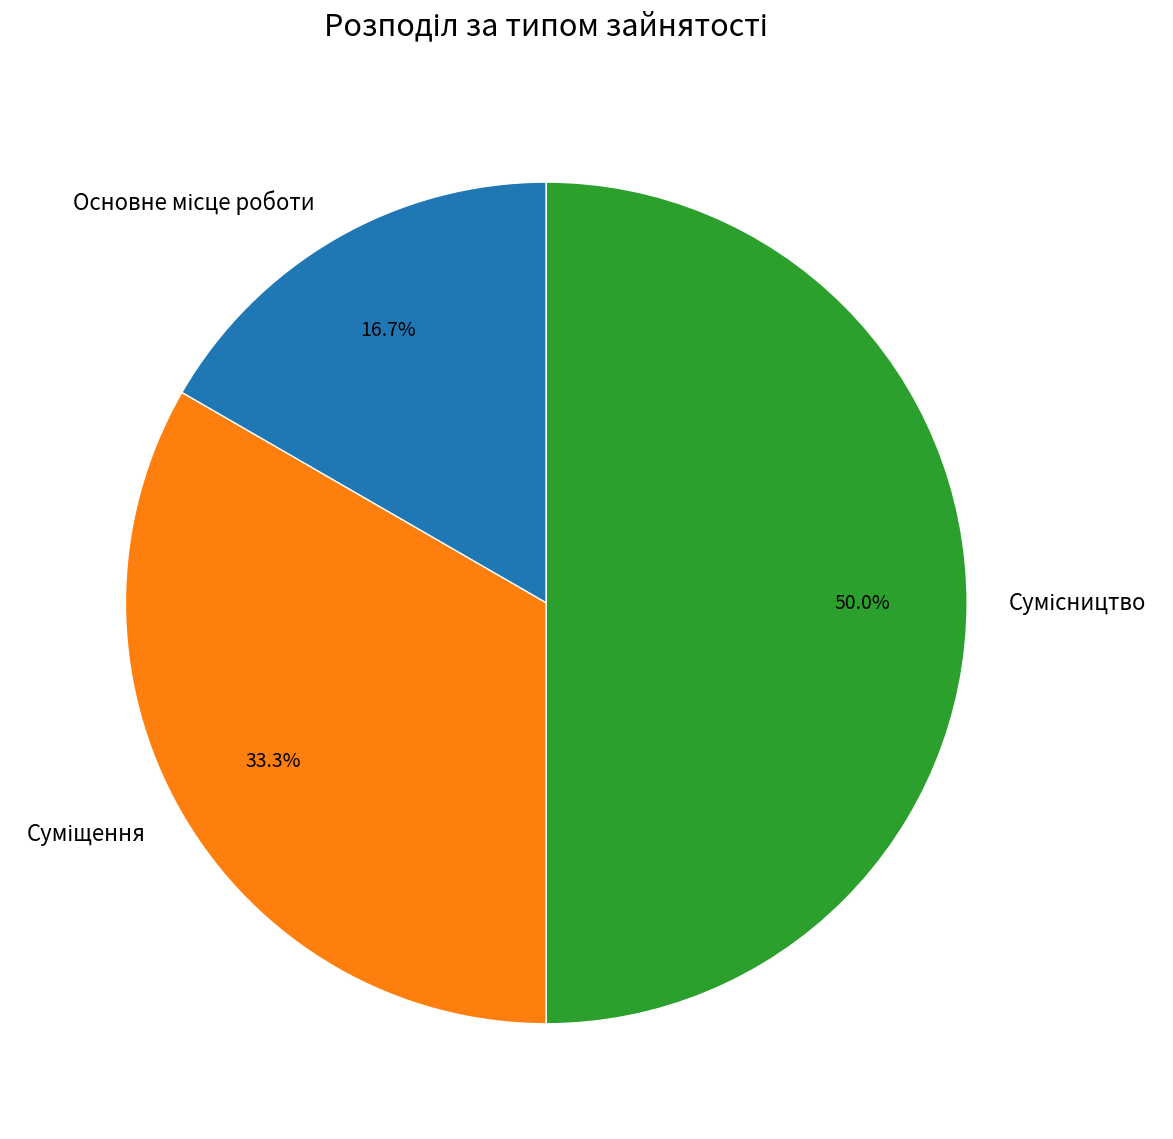

What is the ratio of the value at Суміщення to the value at Основне місце роботи?

2.0